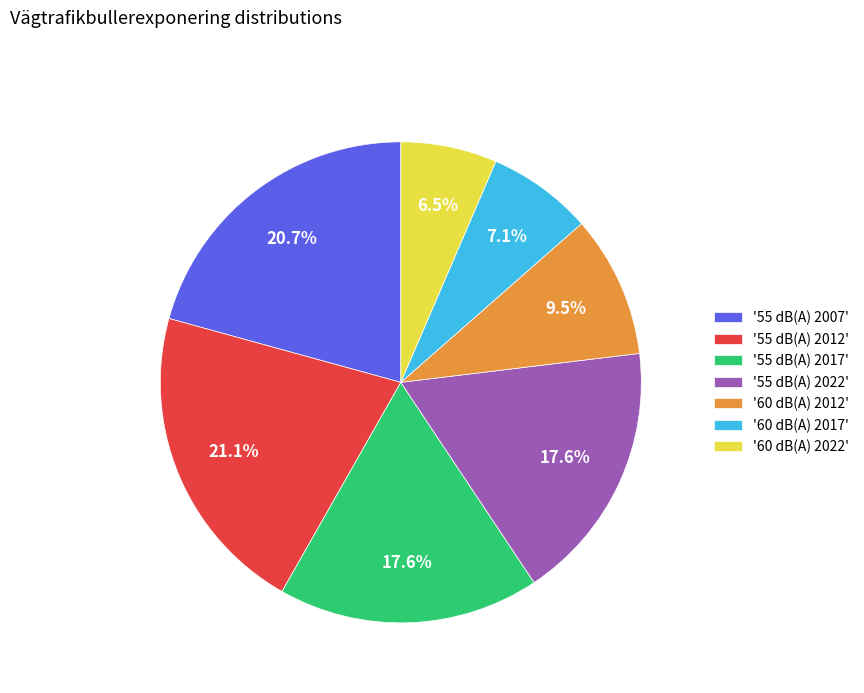

How many segments does this pie chart have?

7